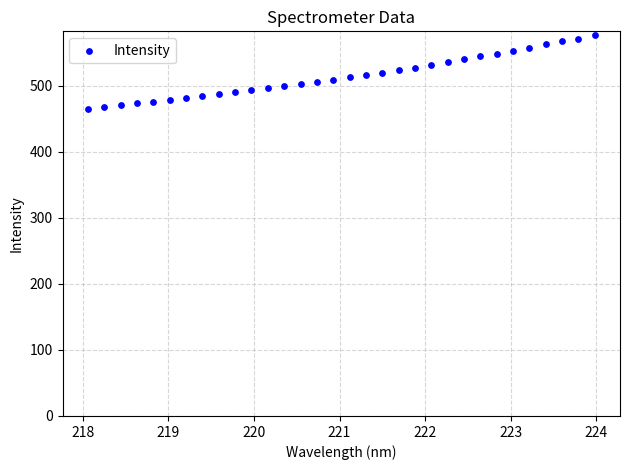

What is the range of Y values (max minus min)?

111.6